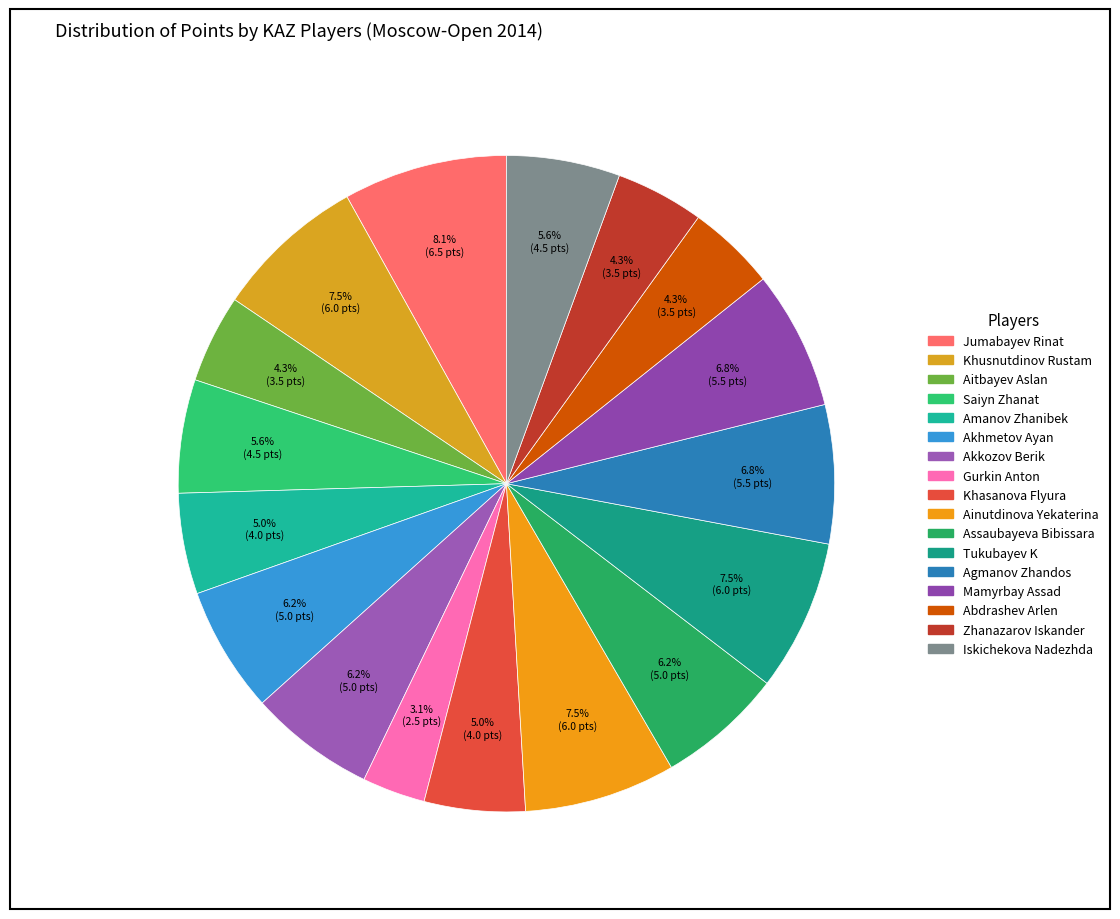

True or false: Abdrashev Arlen accounts for 4% of the total.

True